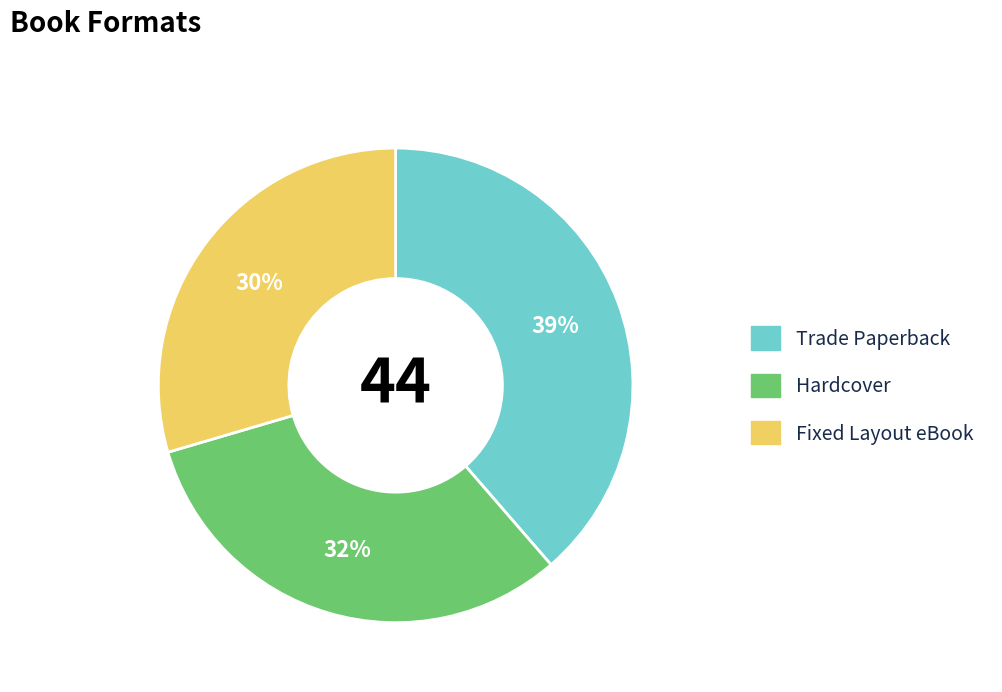

What is the smallest slice in the pie chart?

Fixed Layout eBook